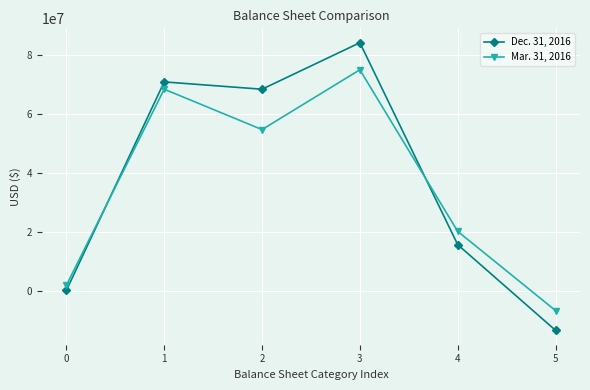

What is the approximate value of Mar. 31, 2016 at 5?

-6586901